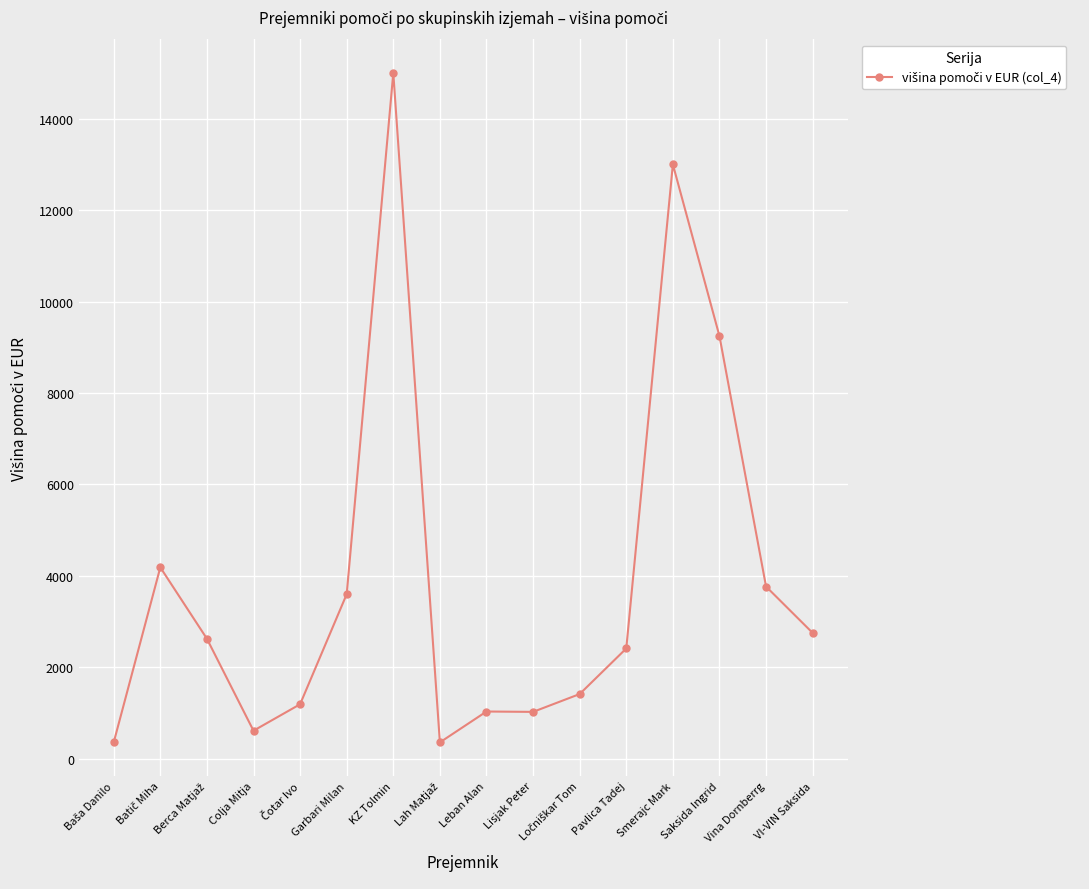

Is this an area chart (filled region under the line)?

No